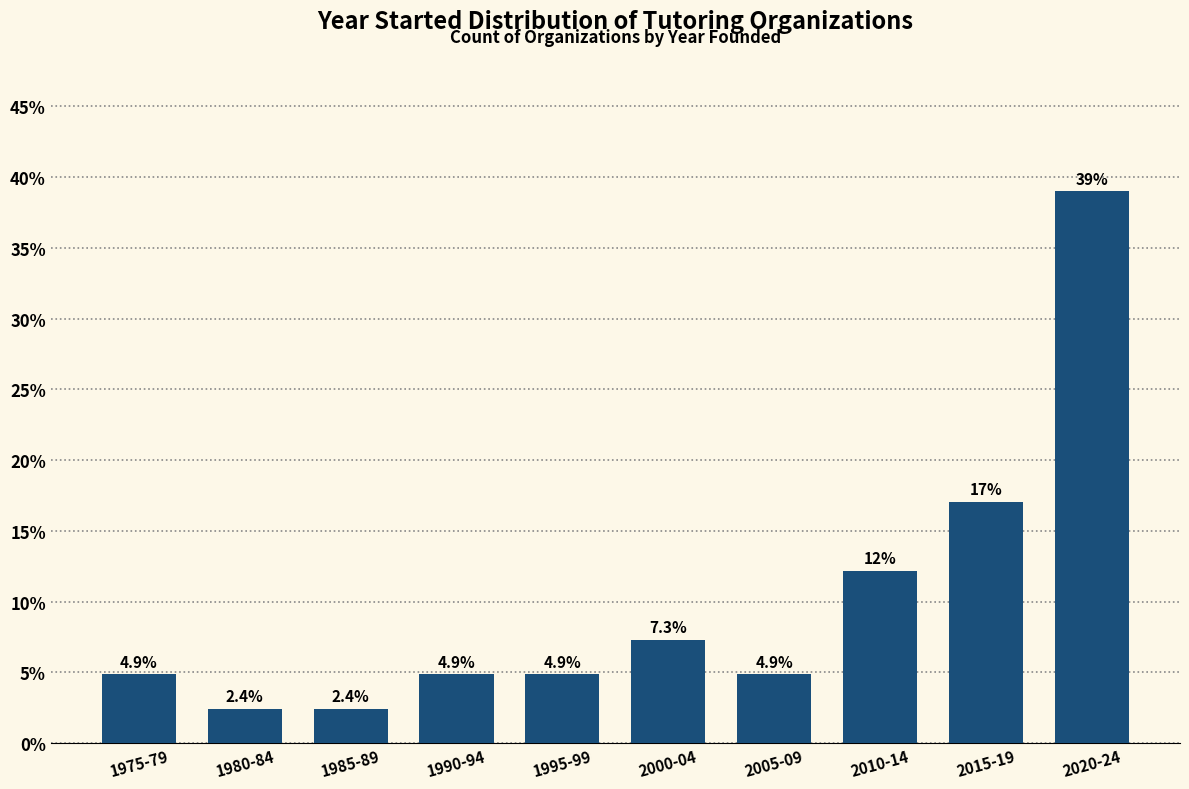

Reading left to right, transcribe all the data shown in this chart.

1975-79=4.9	1980-84=2.4	1985-89=2.4	1990-94=4.9	1995-99=4.9	2000-04=7.3	2005-09=4.9	2010-14=12.2	2015-19=17.1	2020-24=39.0